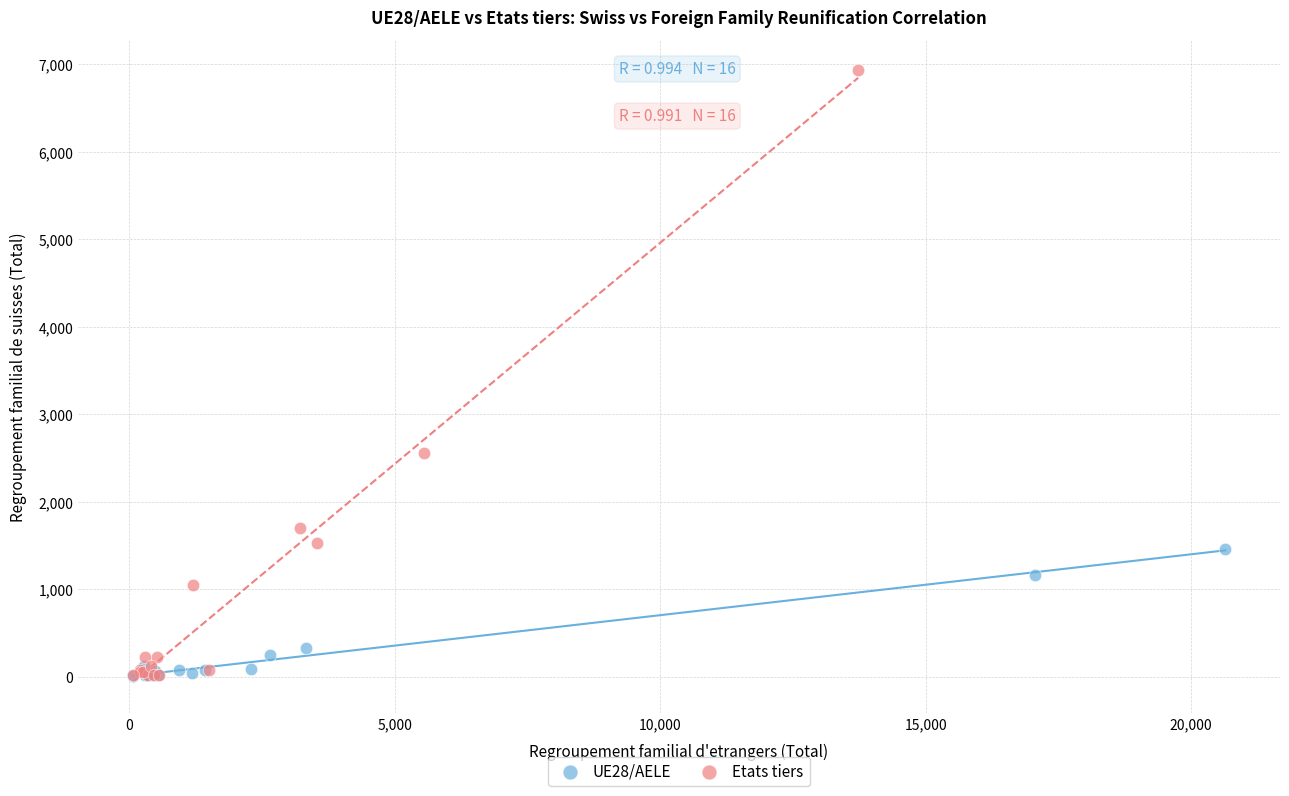

Which series contains the highest Y value?

Etats tiers